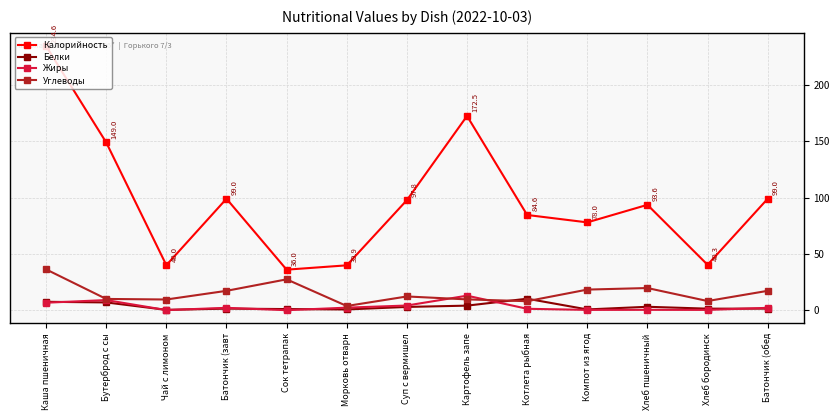

At how many categories does at least one series exceed 128?

3